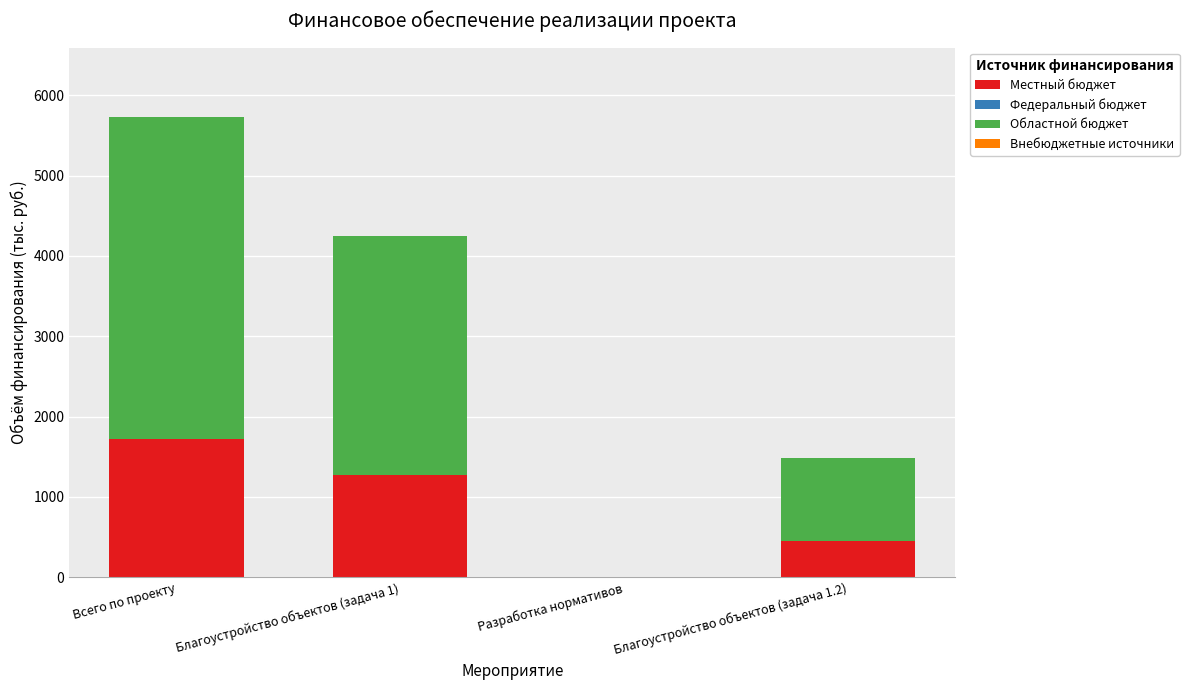

What is the total value across all series at Благоустройство объектов (задача 1)?

4250.0